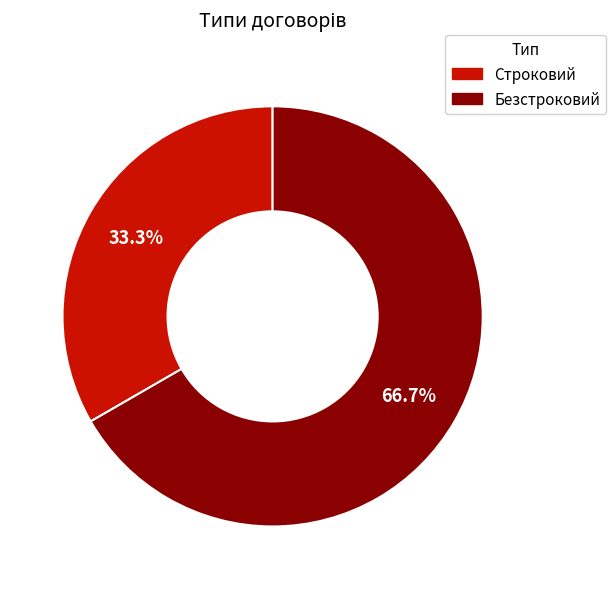

What portion of the pie excludes Безстроковий?

33.3%